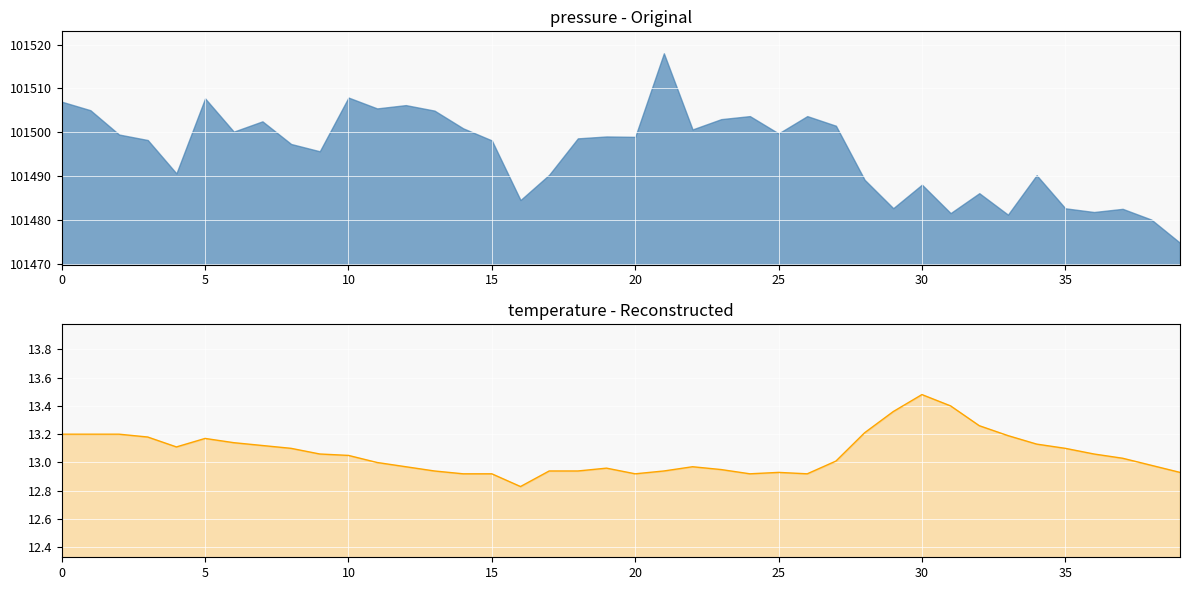

How many categories are shown in the chart?

40